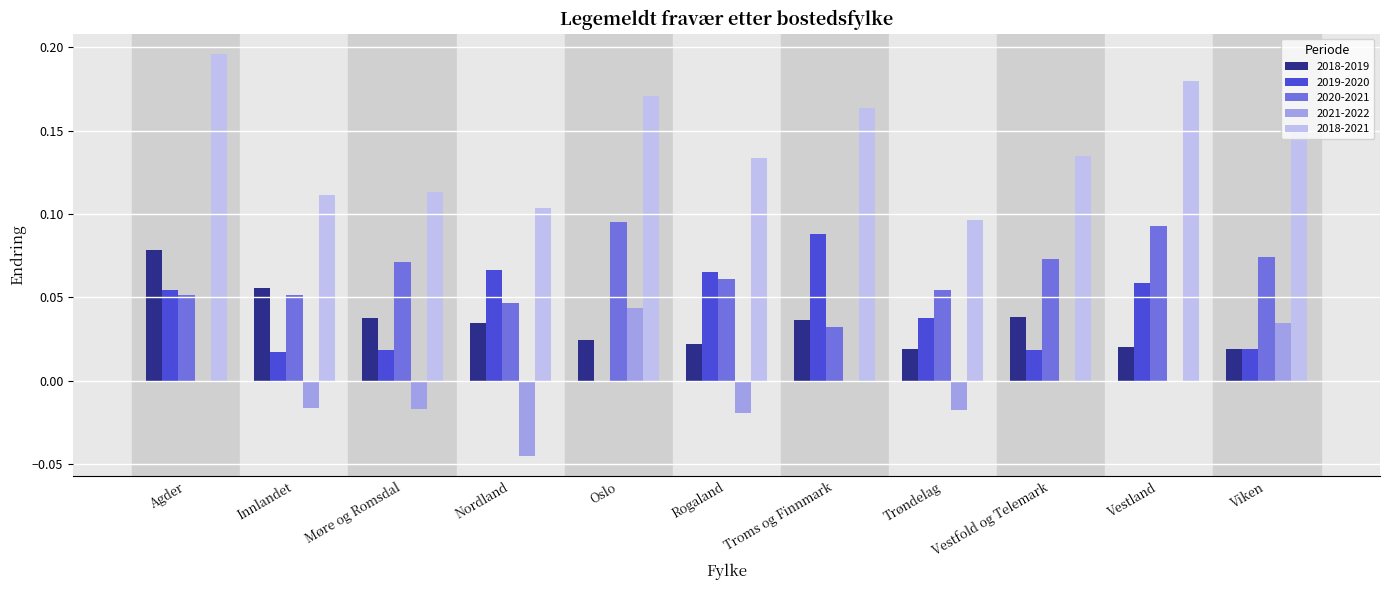

True or false: 2018-2019 has a value of 0.1 at Møre og Romsdal.

False